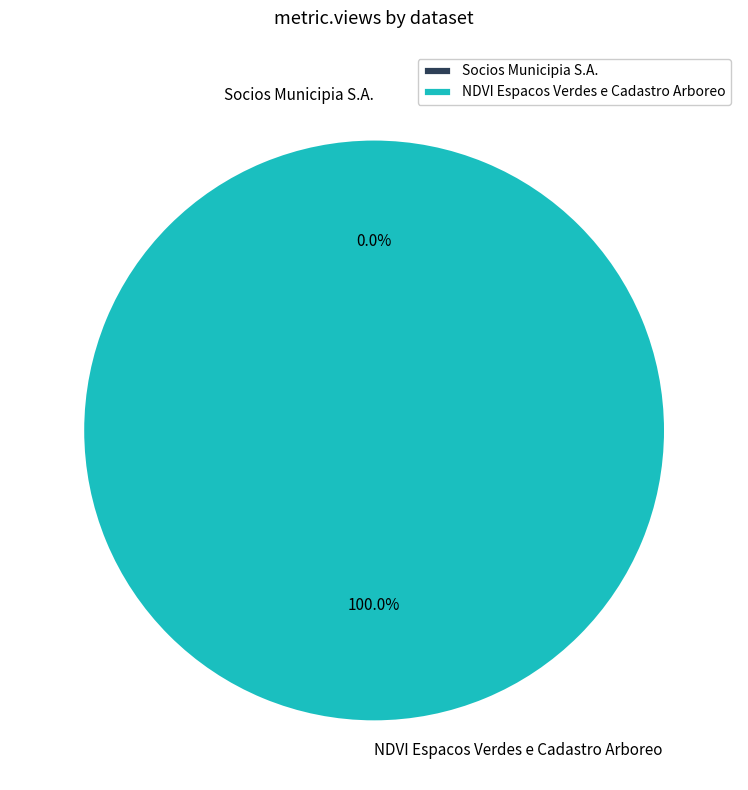

How many segments does this pie chart have?

2